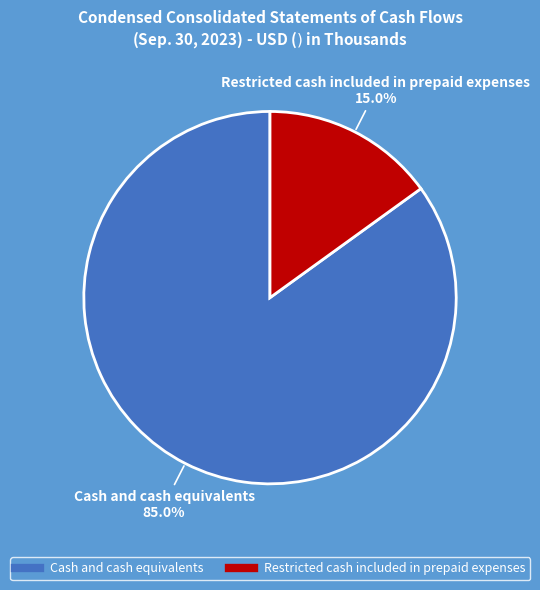

What is the ratio of the value at Restricted cash included in prepaid expenses to the value at Cash and cash equivalents?

0.2